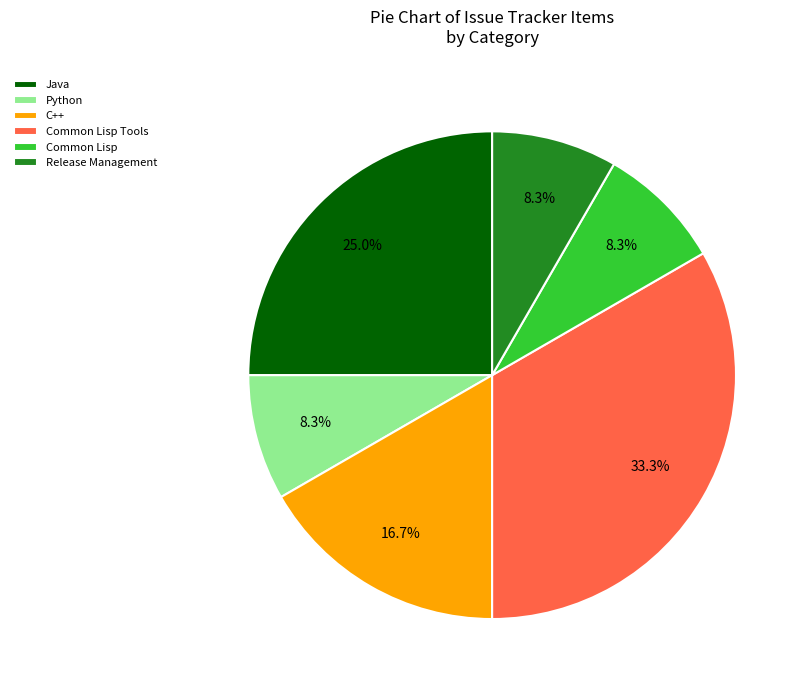

Do Common Lisp and C++ together represent more than half of the pie?

No